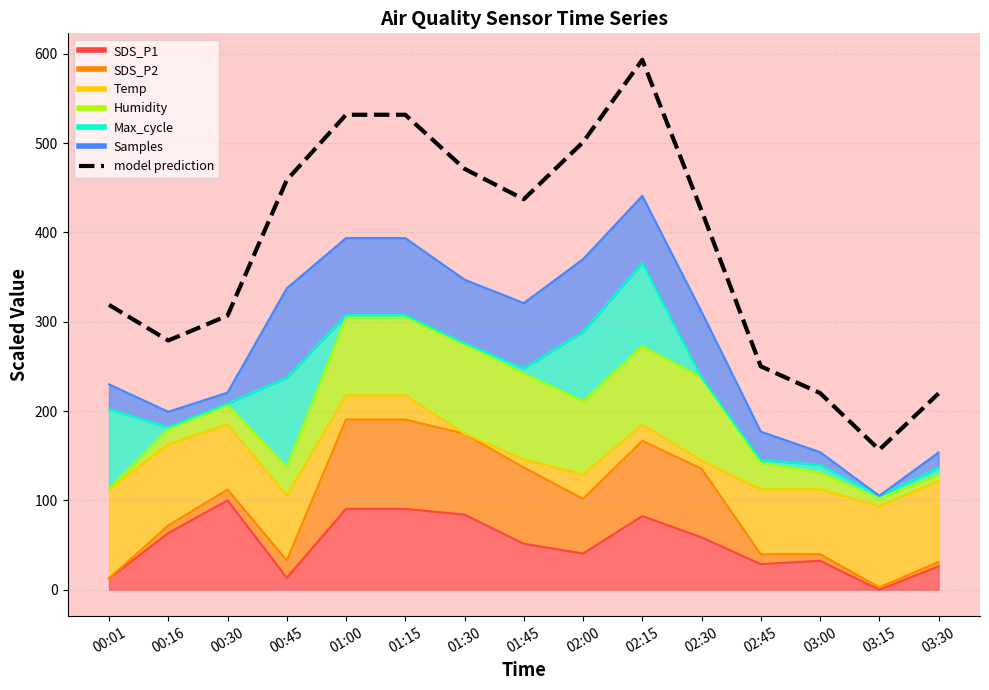

What is the difference between the values at 00:45 and 01:15?

73.1